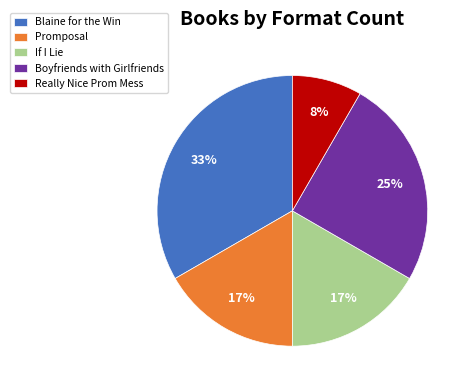

Does Blaine for the Win account for over 50% of the chart?

No